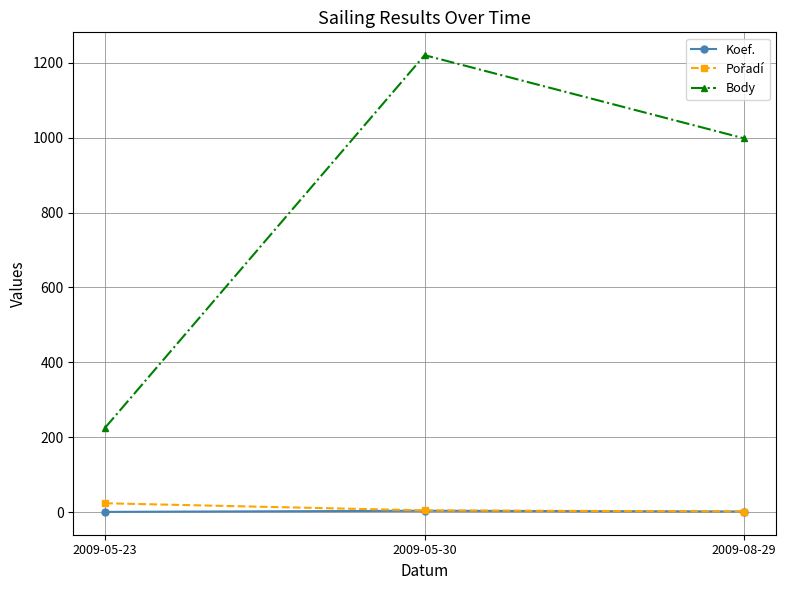

Rank the categories by Body value from highest to lowest.

2009-05-30, 2009-08-29, 2009-05-23